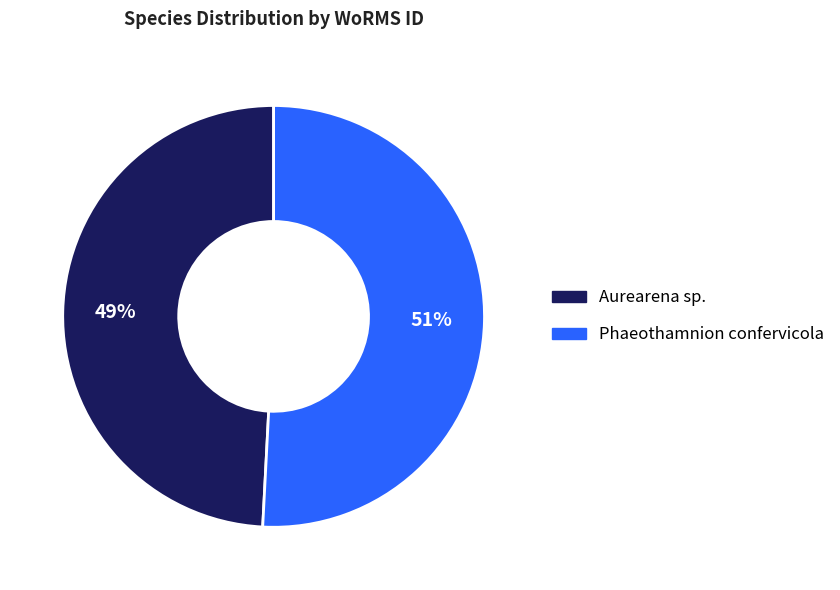

Is there a majority slice in this chart?

Yes